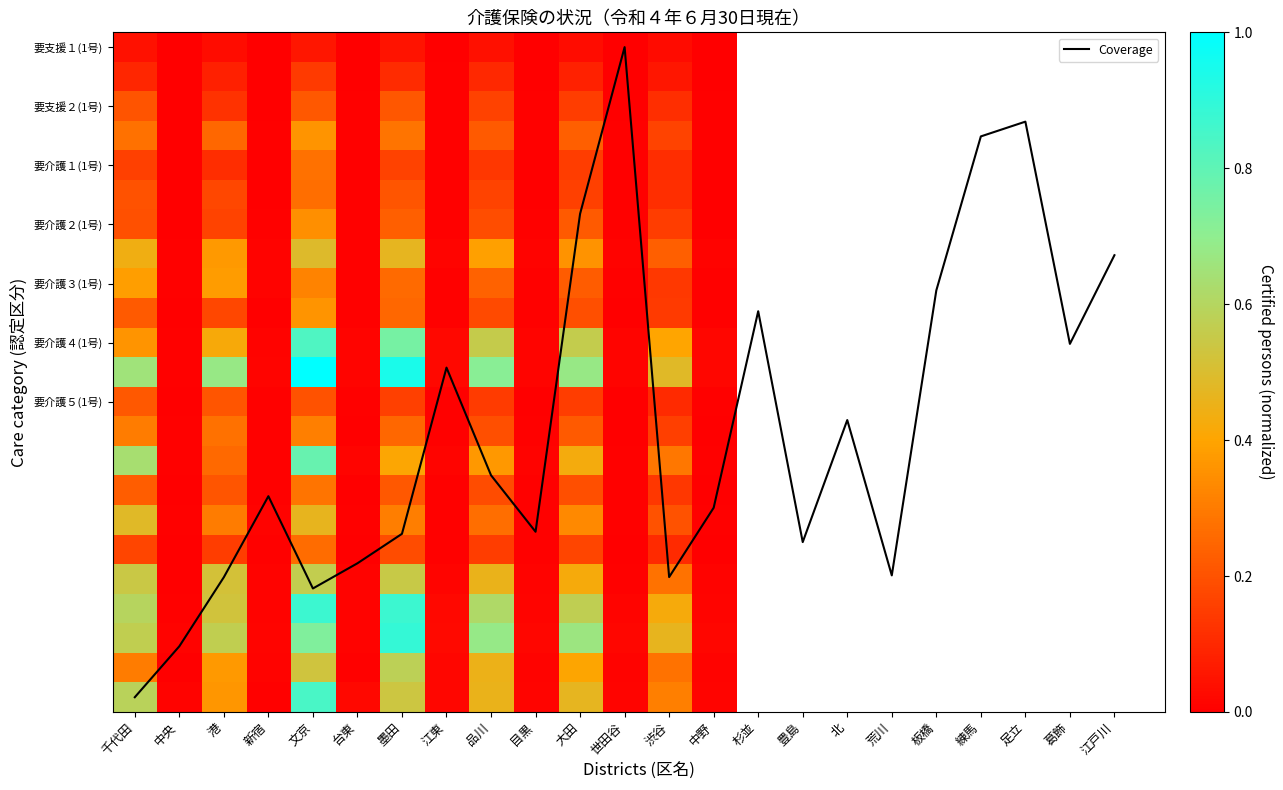

What is the sum of the 目黒 values at 文京 and 大田?

0.6